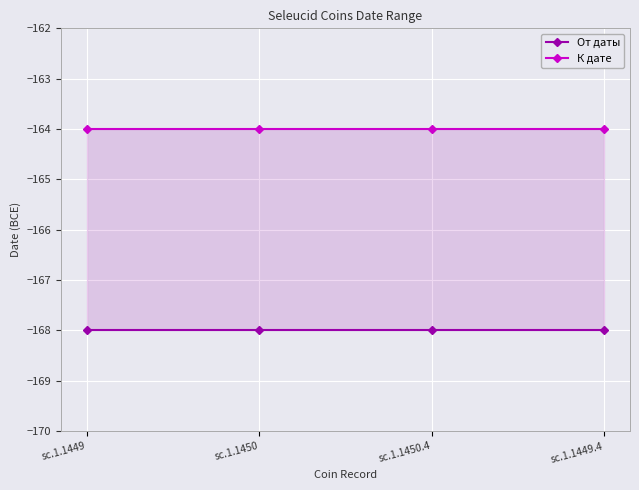

Reading right to left, transcribe all the data shown in this chart.

От даты: sc.1.1449.4=-168	sc.1.1450.4=-168	sc.1.1450=-168	sc.1.1449=-168
К дате: sc.1.1449.4=-164	sc.1.1450.4=-164	sc.1.1450=-164	sc.1.1449=-164